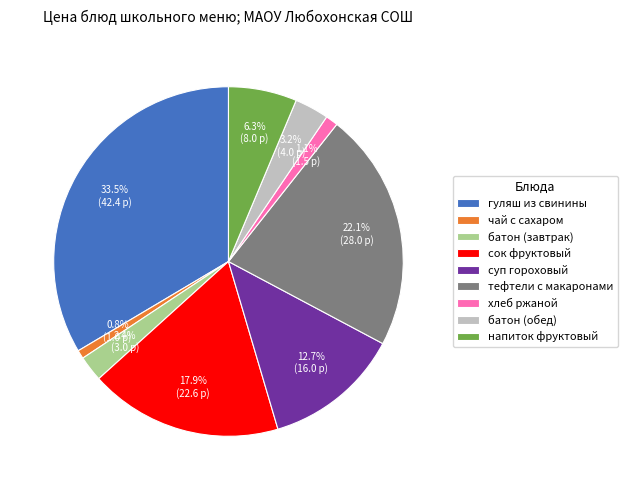

What is the total percentage of напиток фруктовый and чай с сахаром?

7.1%